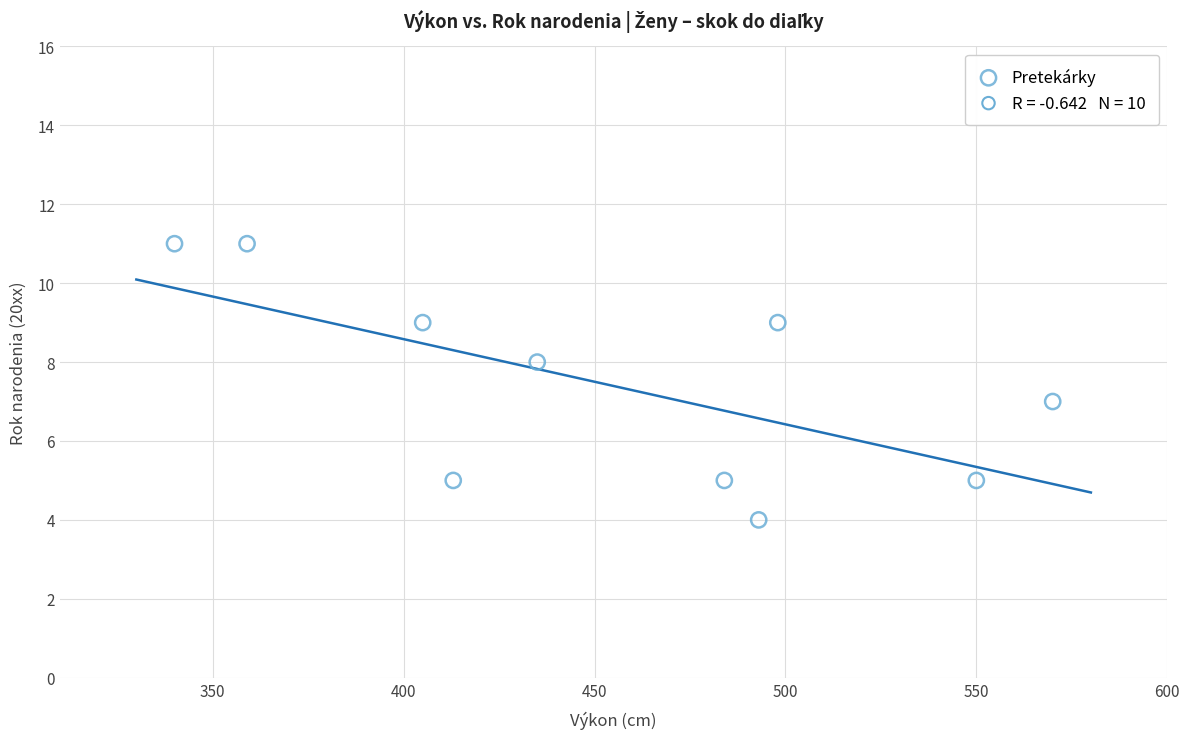

What is the average X value?

455